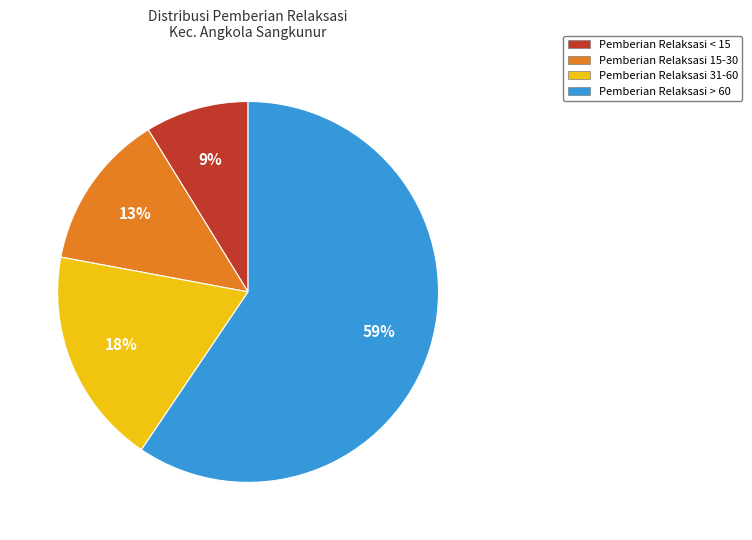

Is there any slice that represents more than half of the pie?

Yes